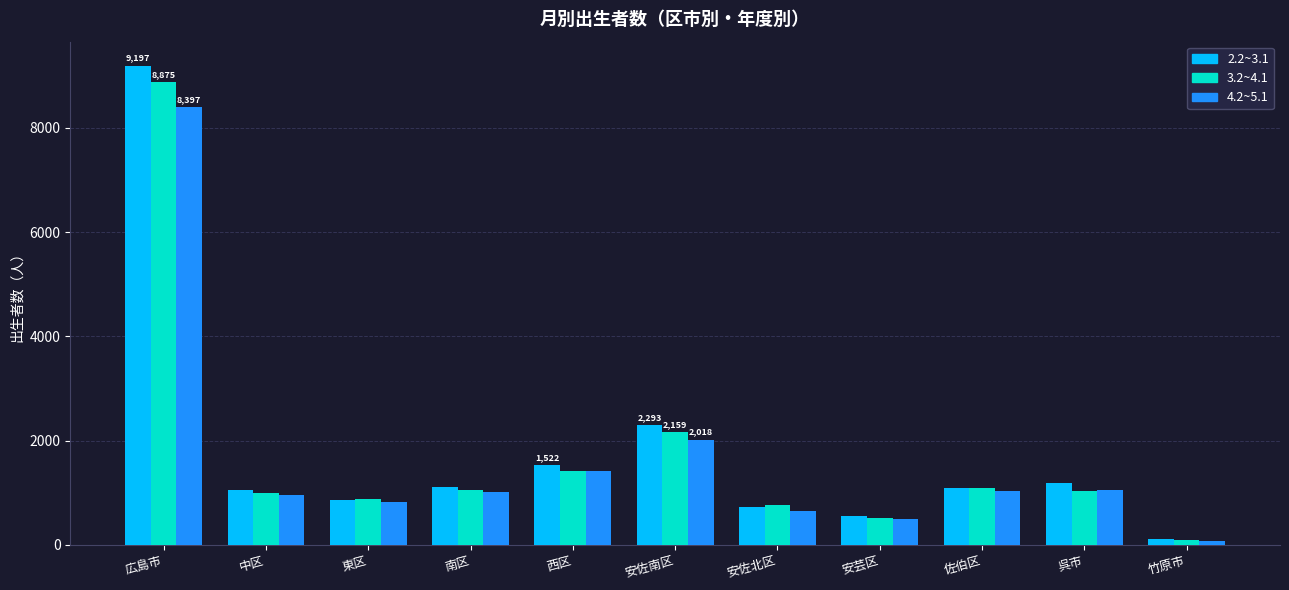

What are all the series names shown in the legend?

2.2~3.1, 3.2~4.1, 4.2~5.1